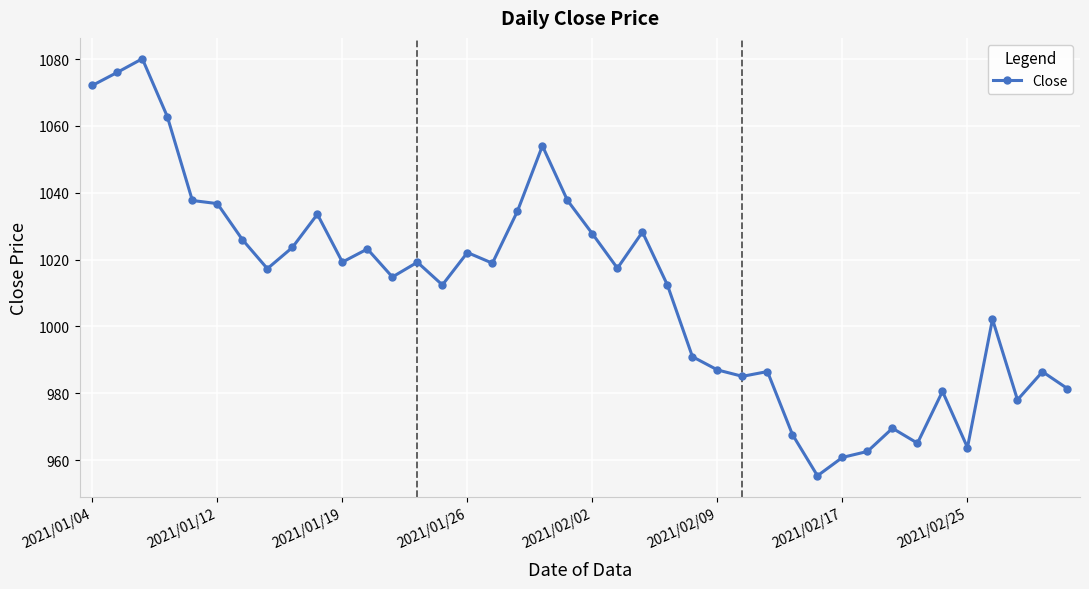

What is the greatest value displayed?

1080.1